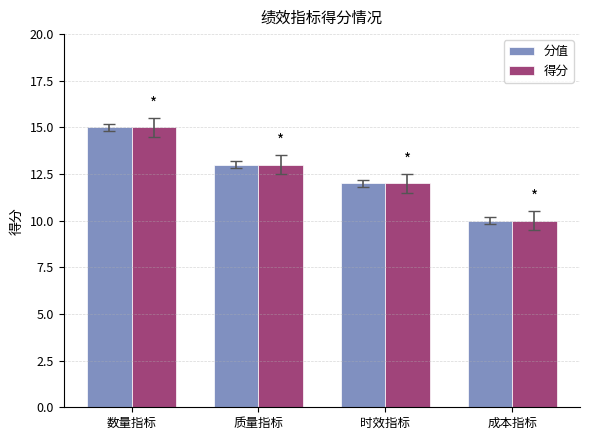

What is the difference between the 分值 values at 成本指标 and 数量指标?

5